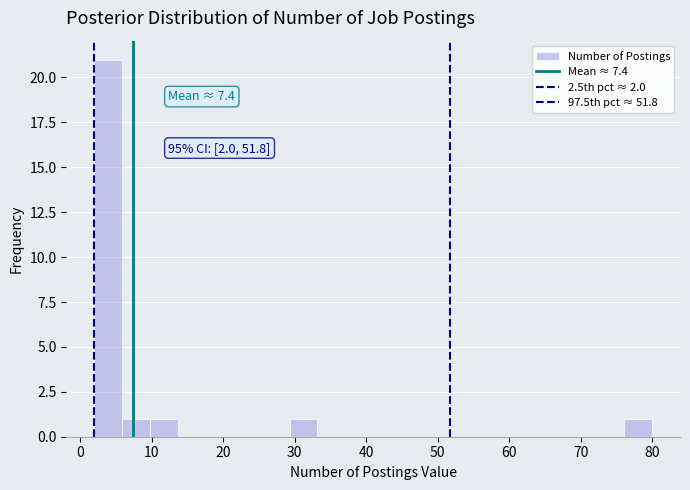

Around what value on the x-axis is the tallest bar? Give the approximate position of its centre, as read against the axis.

4